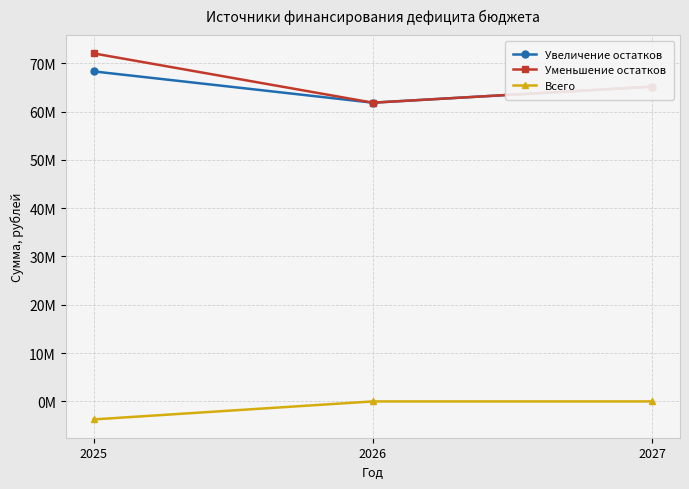

Is this an area chart (filled region under the line)?

No